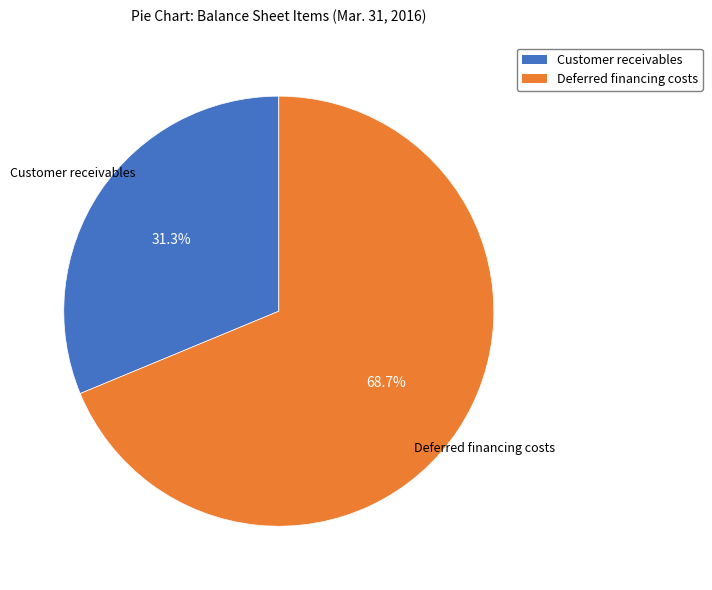

Rank the categories by value from highest to lowest.

Deferred financing costs, Customer receivables